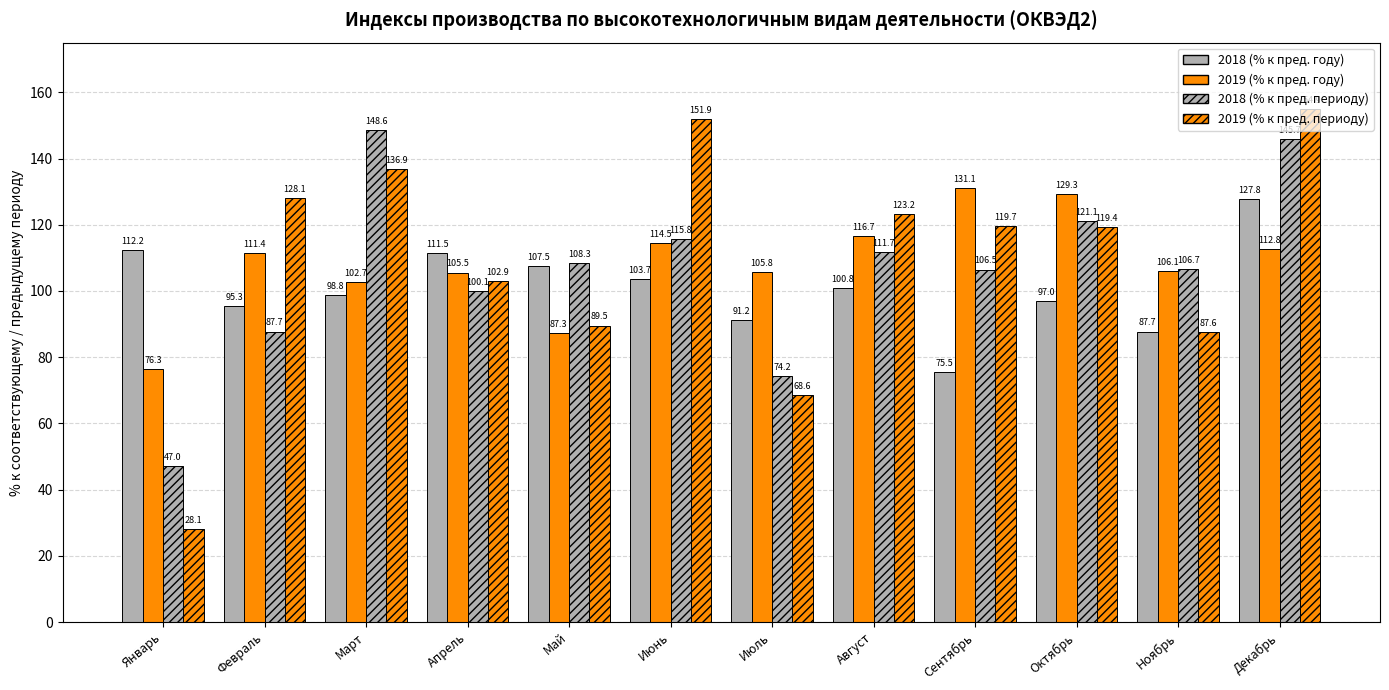

Rank the categories by 2019 (% к пред. году) value from highest to lowest.

Сентябрь, Октябрь, Август, Июнь, Декабрь, Февраль, Ноябрь, Июль, Апрель, Март, Май, Январь